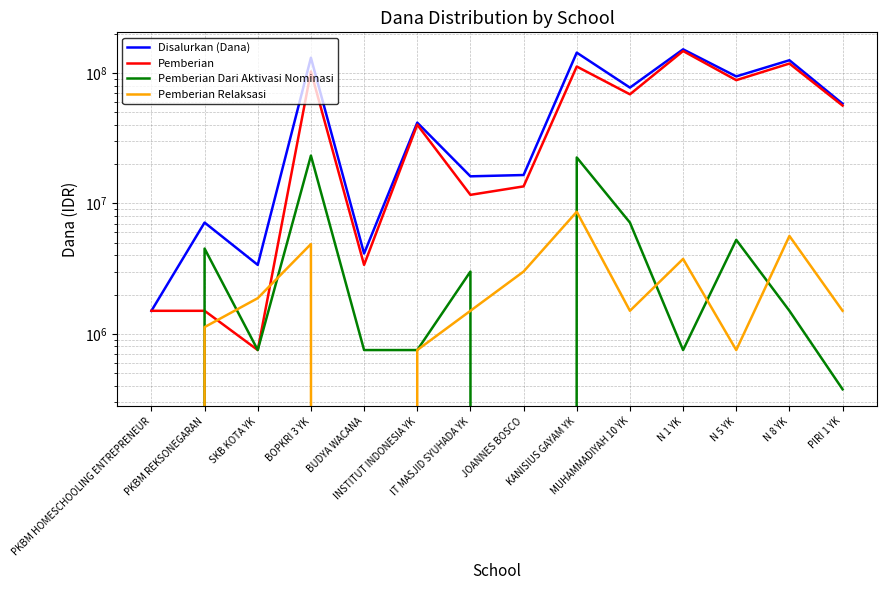

At which category does the chart reach its peak across all series?

N 1 YK